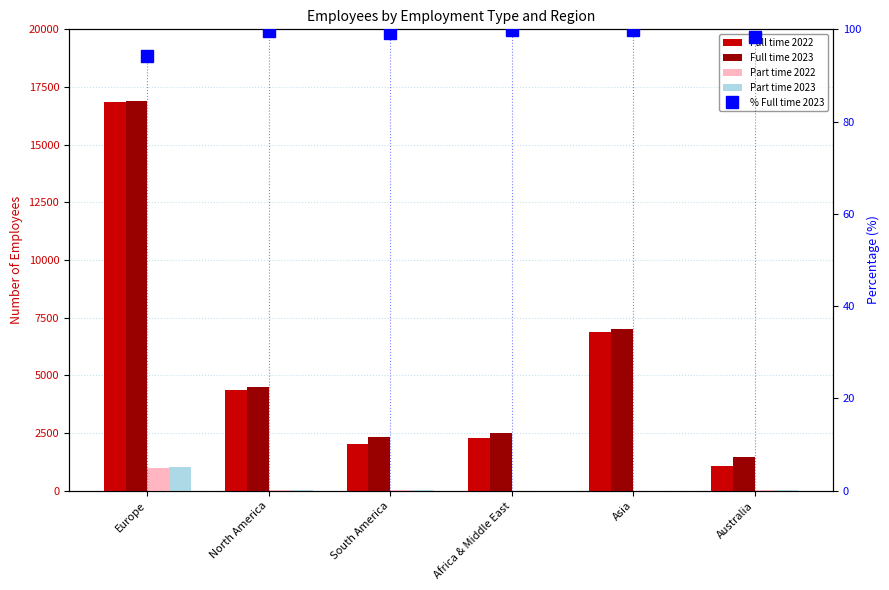

Where does the Full time 2023 series first go above 4503?

Europe